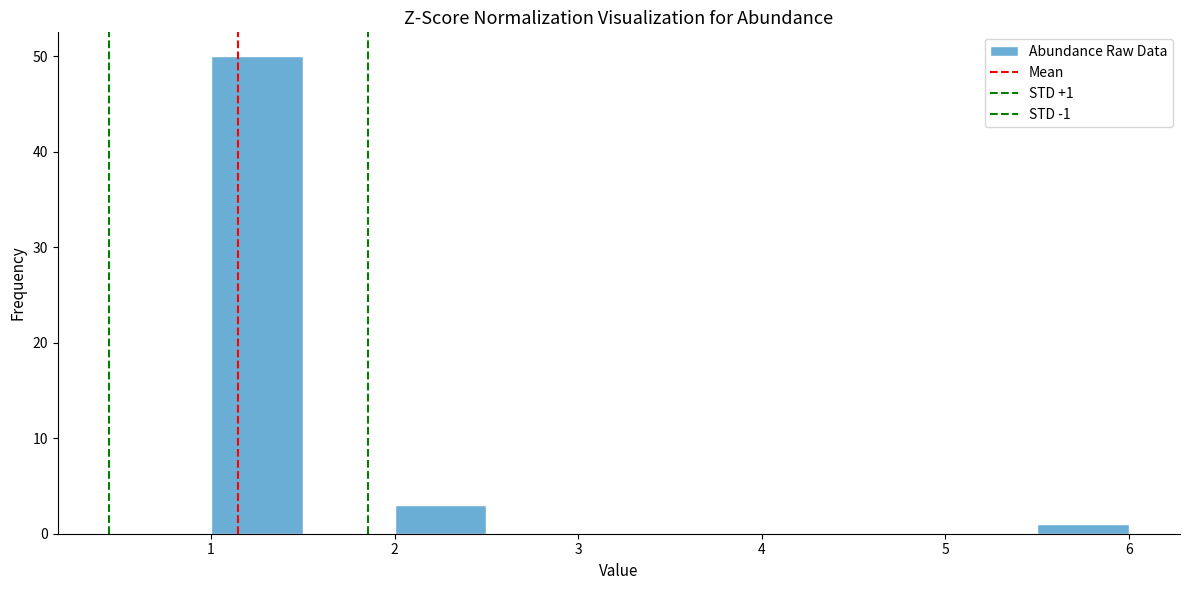

Which range on the x-axis has the tallest bar?

1.0 to 1.5